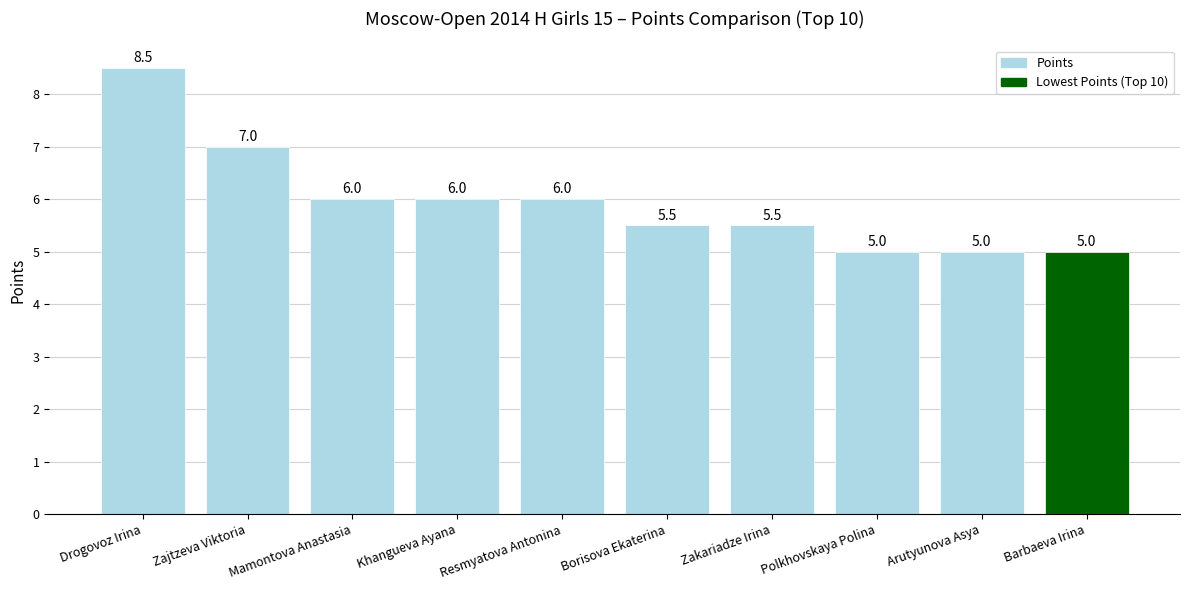

Is it true that the value at Khangueva Ayana is 2.3?

False